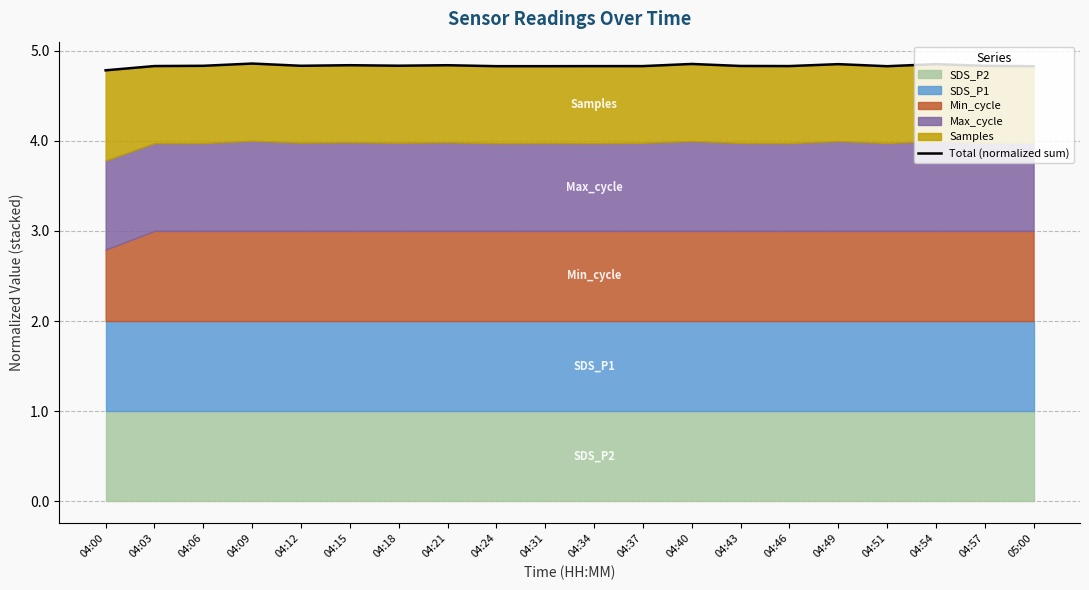

Count the values in the range 4 to 5.

20